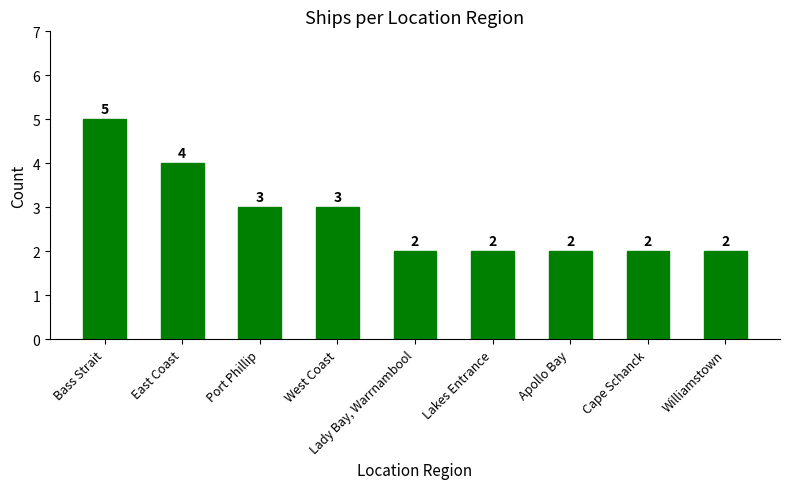

What is the sum of all values?

25